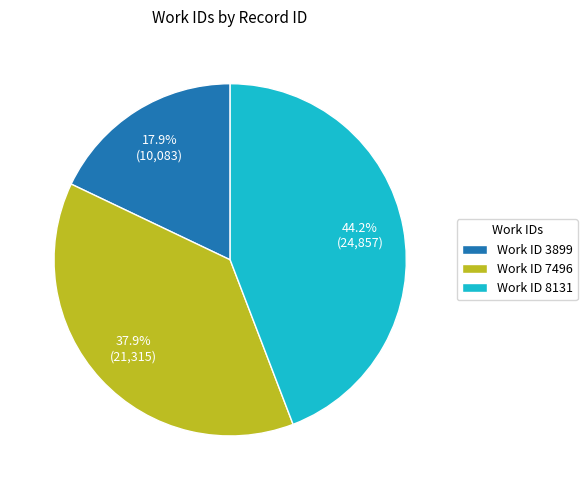

Is the sum of Work ID 3899 and Work ID 8131 greater than half?

Yes